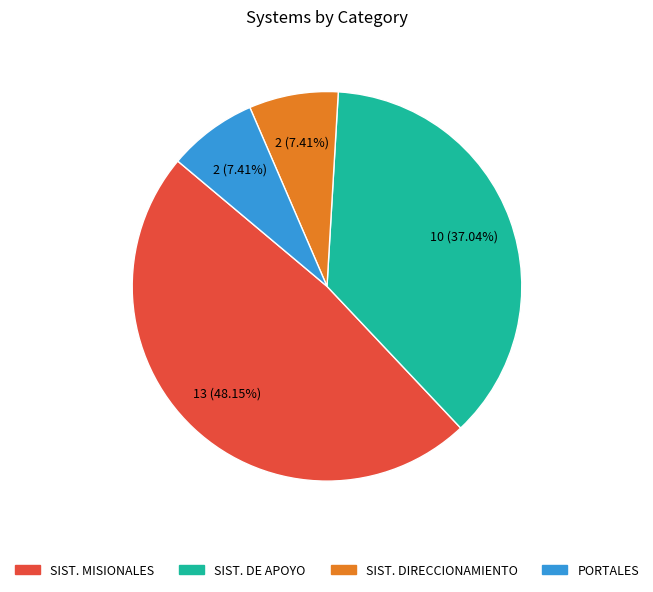

What is the ratio of the value at SIST. DE APOYO to the value at SIST. MISIONALES?

0.8